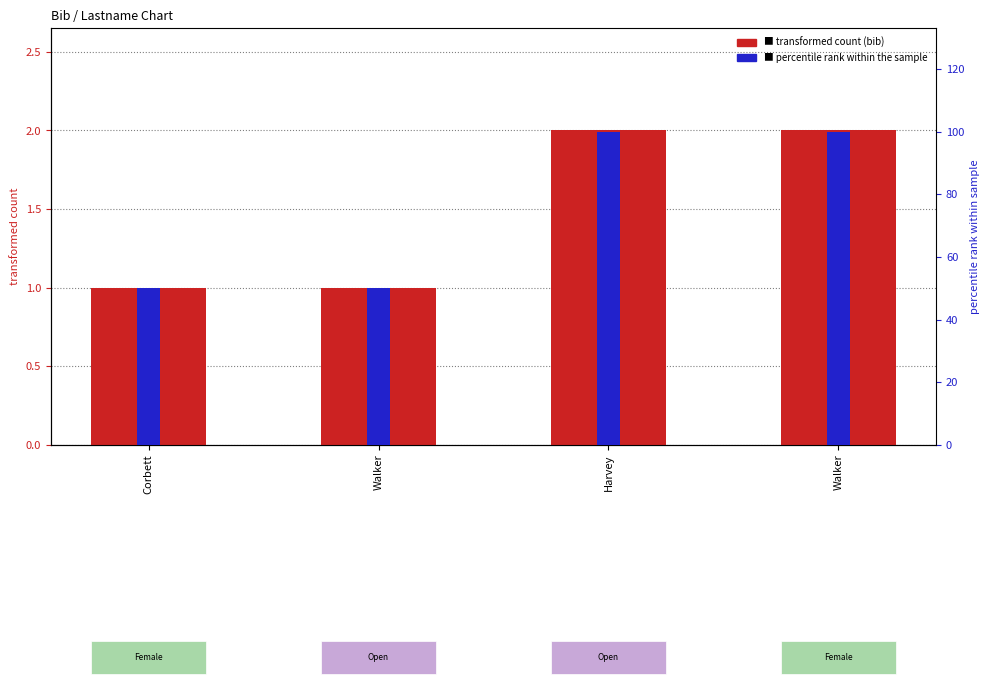

True or false: percentile rank has a value of 175 at Harvey.

False